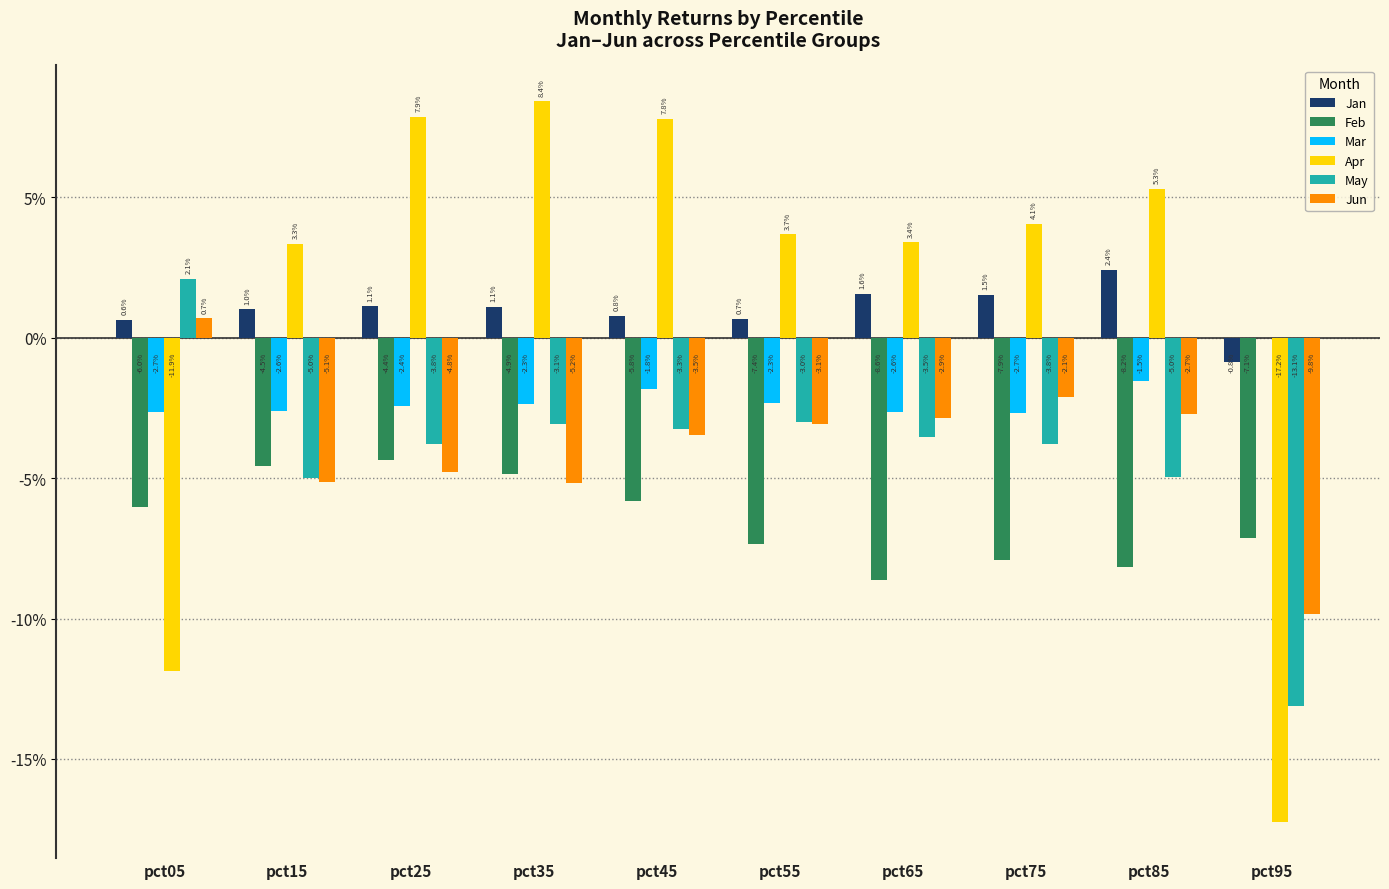

Which has a higher value, pct55 or pct25?

pct25